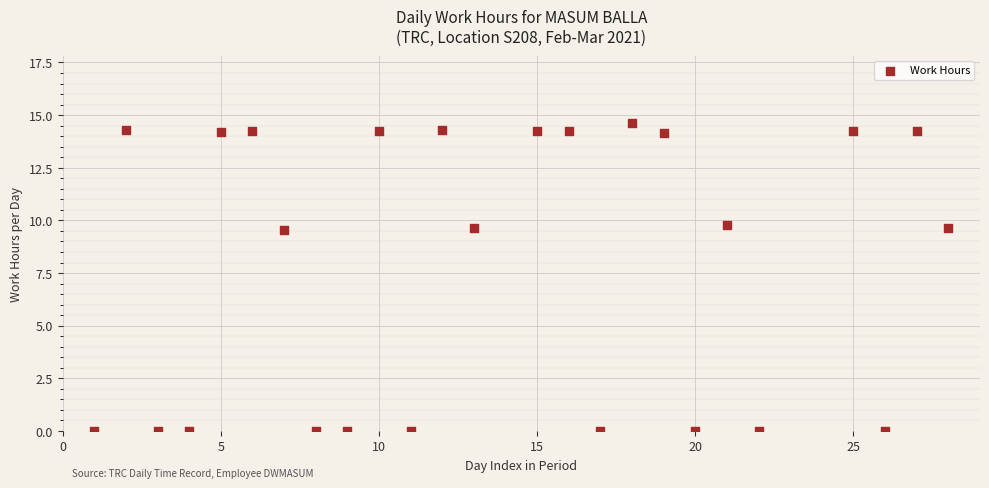

What is the range of X values (max minus min)?

27.0